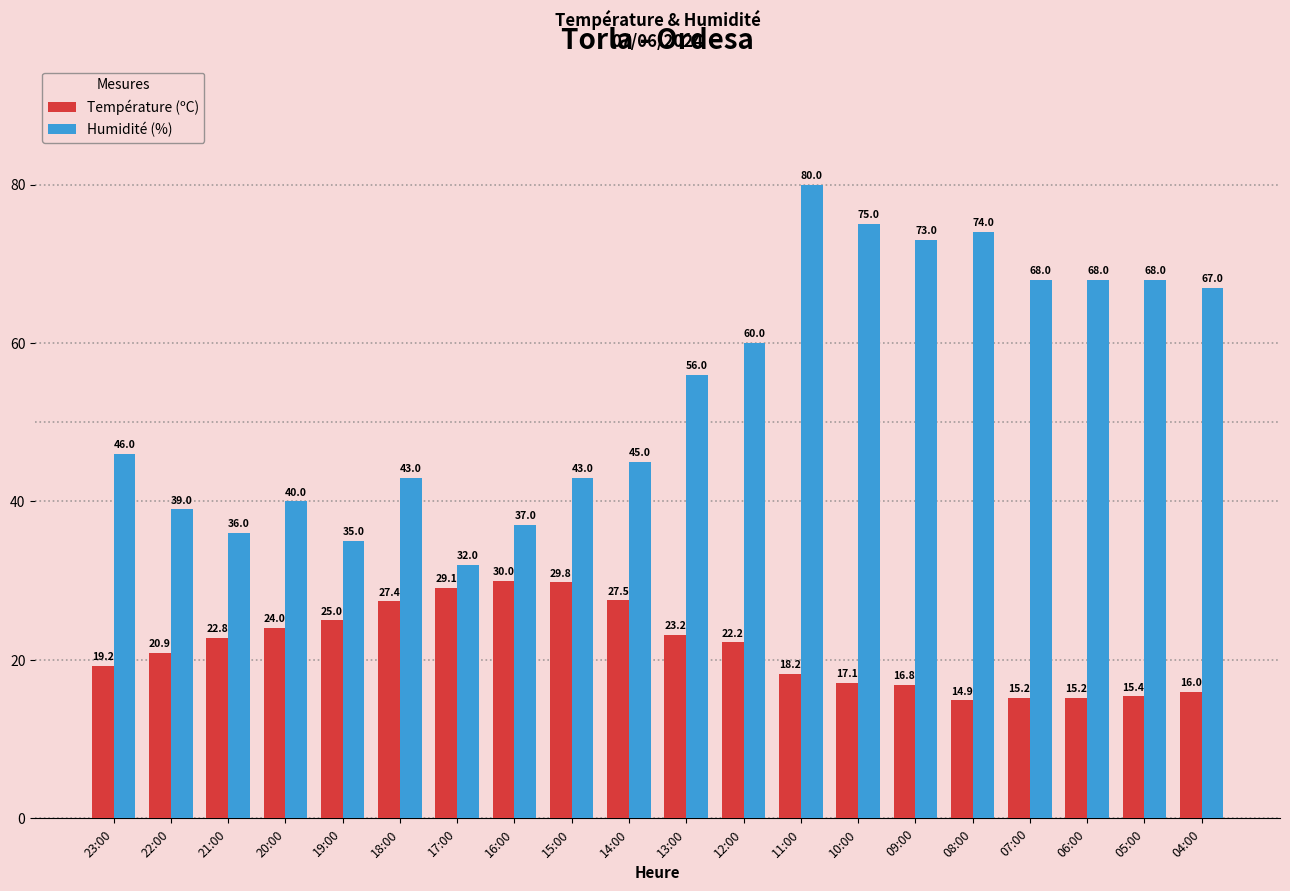

At how many categories does at least one series exceed 51?

10